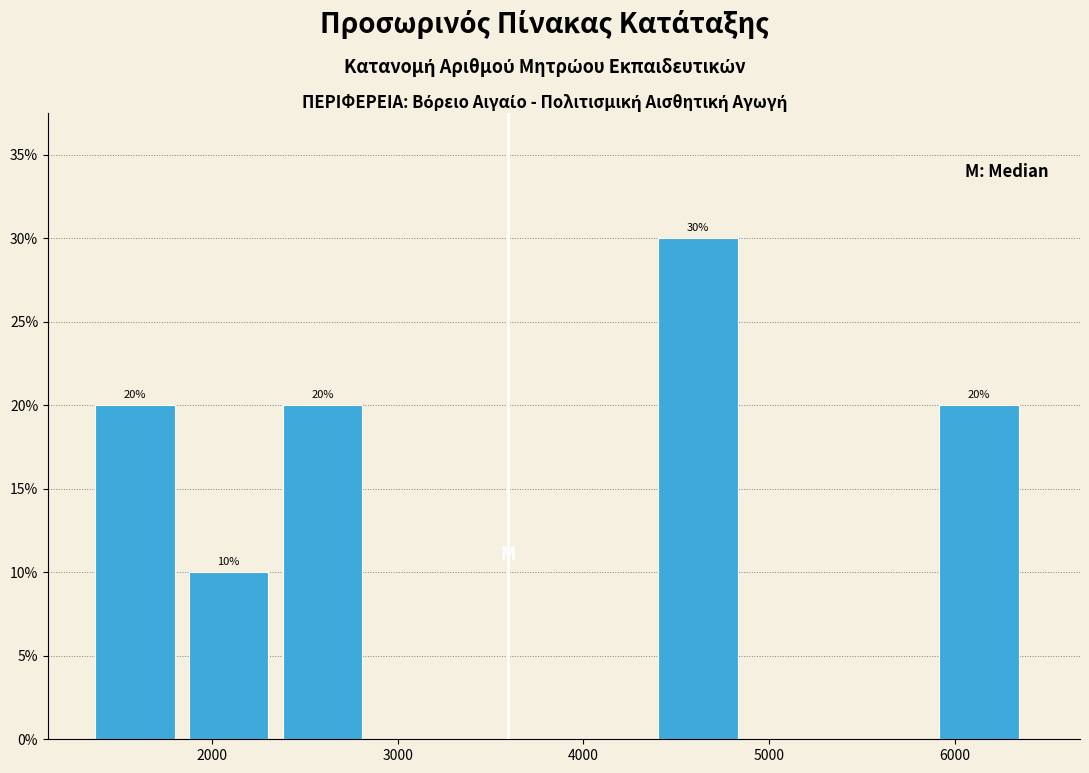

Over which range of the x-axis is the bar tallest?

4400 to 4900